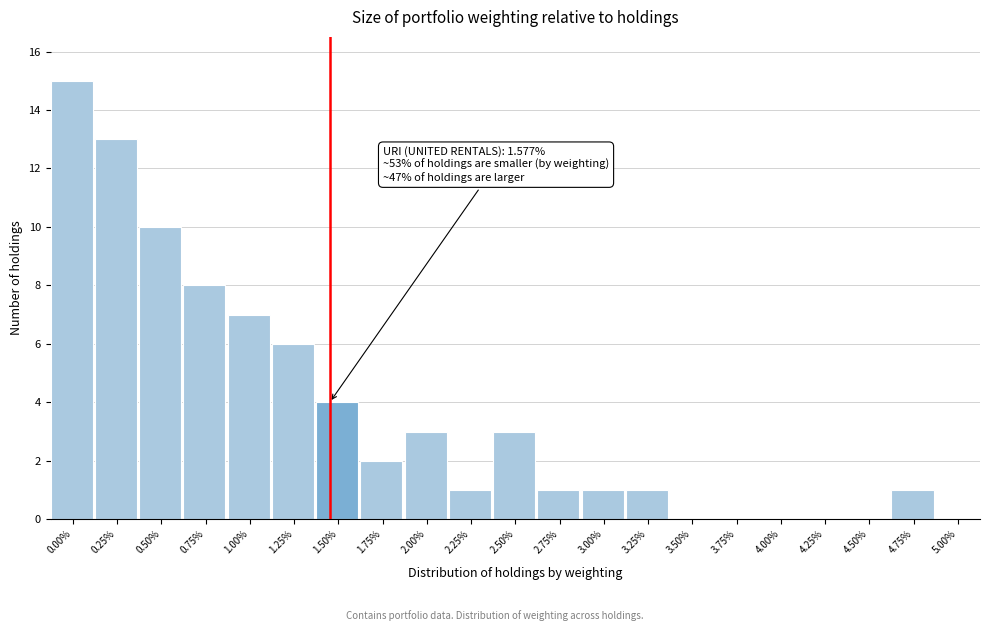

Reading right to left, list all the values displayed in this chart.

5.00%=0	4.75%=1	4.50%=0	4.25%=0	4.00%=0	3.75%=0	3.50%=0	3.25%=1	3.00%=1	2.75%=1	2.50%=3	2.25%=1	2.00%=3	1.75%=2	1.50%=4	1.25%=6	1.00%=7	0.75%=8	0.50%=10	0.25%=13	0.00%=15